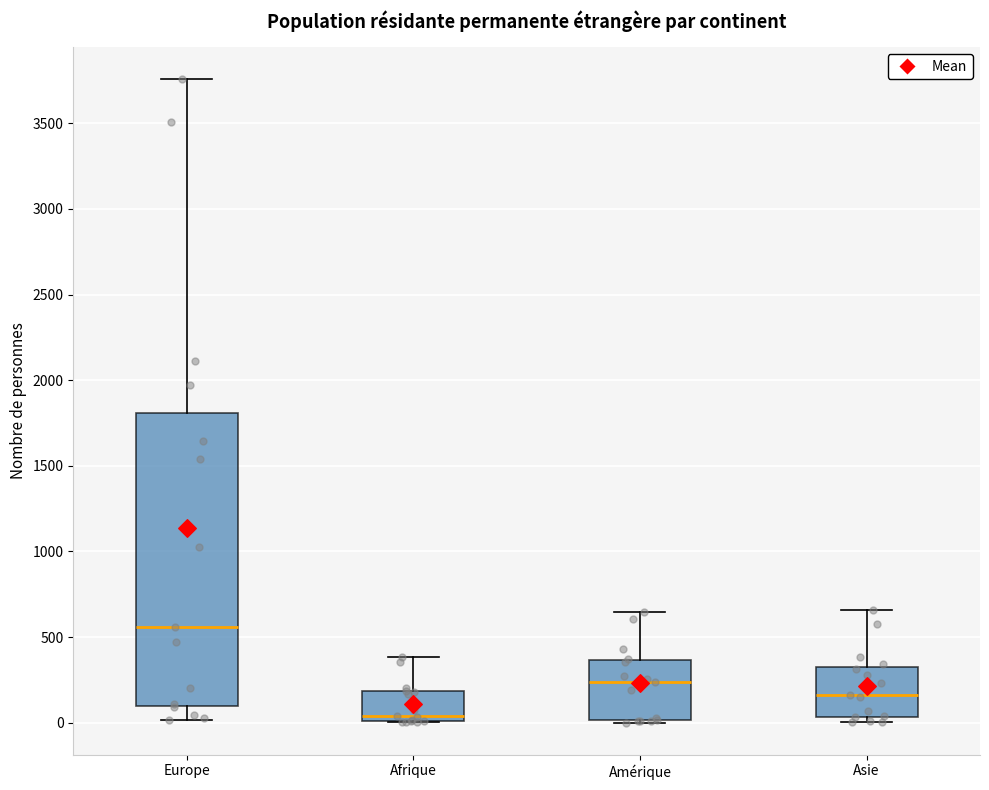

Reading left to right, transcribe this box plot: for each box, give where its median line is, the range the box spans, and where its two whiskers end, as read against the y-axis. The values are not printed on the chart, so give them approximately, as read against the axis.

Europe: median 550, box 100 to 1800, whiskers 0 to 3750
Afrique: median 50, box 0 to 200, whiskers 0 to 400
Amérique: median 250, box 0 to 350, whiskers 0 to 650
Asie: median 150, box 50 to 350, whiskers 0 to 650